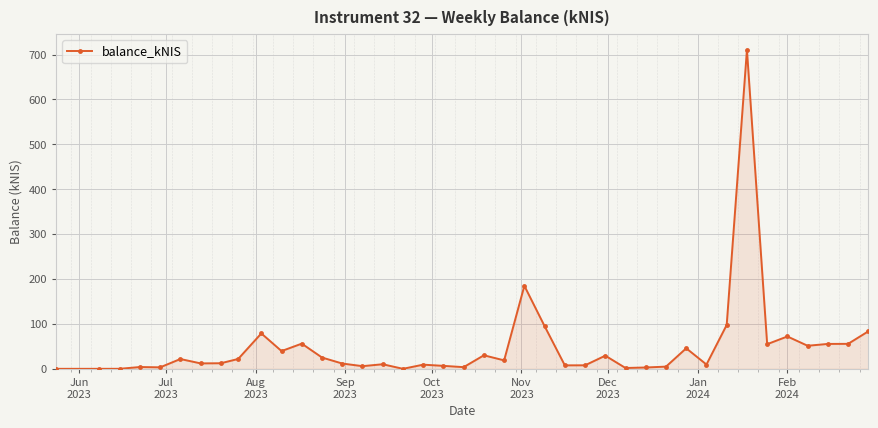

True or false: there are more than 0 points higher than both neighbors.

True